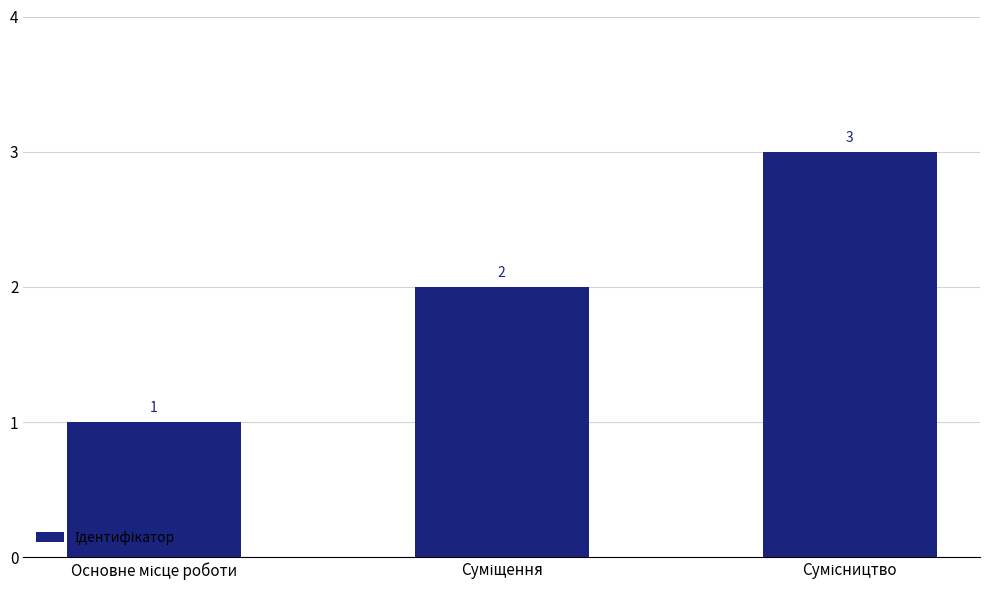

What is the greatest value displayed?

3